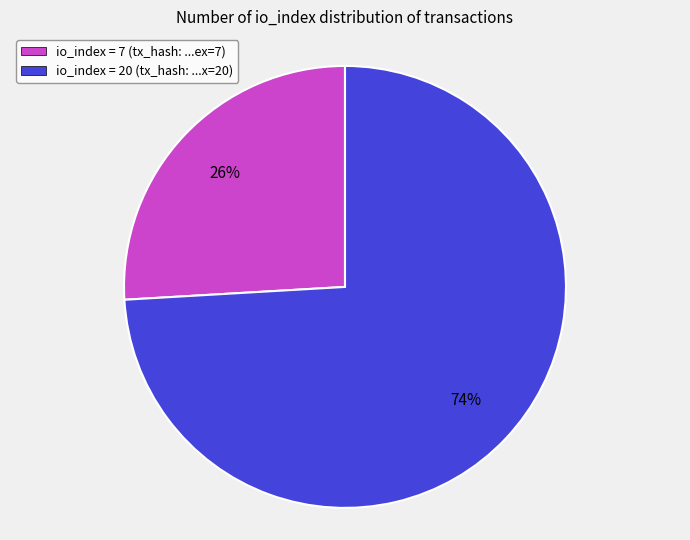

Is there a majority slice in this chart?

Yes